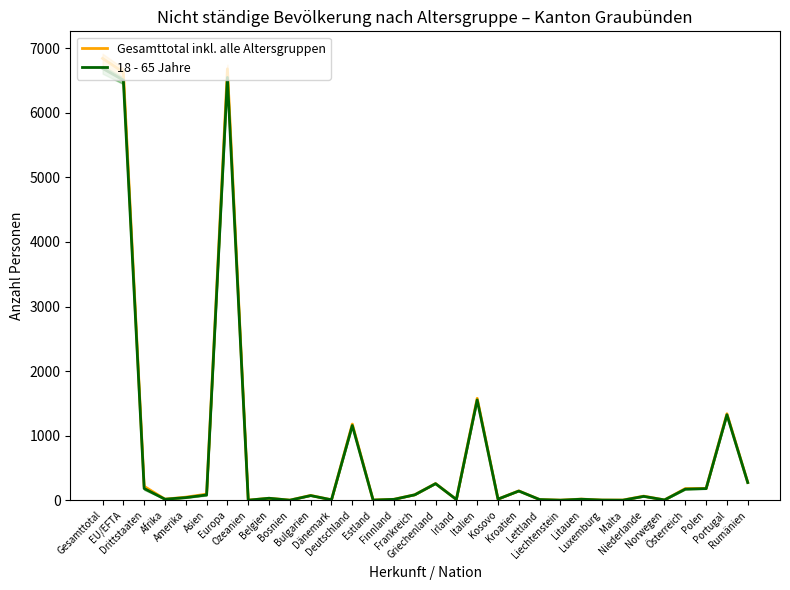

Reading left to right, what are all the values shown in this chart?

Gesamttotal inkl. alle Altersgruppen: Gesamttotal=6844	EU/EFTA=6629	Drittstaaten=215	Afrika=17	Amerika=48	Asien=95	Europa=6682	Ozeanien=2	Belgien=31	Bosnien=2	Bulgarien=75	Dänemark=7	Deutschland=1180	Estland=3	Finnland=15	Frankreich=85	Griechenland=259	Irland=12	Italien=1579	Kosovo=18	Kroatien=145	Lettland=11	Liechtenstein=2	Litauen=18	Luxemburg=3	Malta=3	Niederlande=64	Norwegen=5	Österreich=181	Polen=184	Portugal=1340	Rumänien=277
18 - 65 Jahre: Gesamttotal=6689	EU/EFTA=6507	Drittstaaten=182	Afrika=16	Amerika=41	Asien=82	Europa=6549	Ozeanien=1	Belgien=31	Bosnien=1	Bulgarien=72	Dänemark=7	Deutschland=1158	Estland=3	Finnland=14	Frankreich=84	Griechenland=257	Irland=12	Italien=1554	Kosovo=18	Kroatien=143	Lettland=11	Liechtenstein=1	Litauen=16	Luxemburg=3	Malta=1	Niederlande=60	Norwegen=5	Österreich=172	Polen=180	Portugal=1324	Rumänien=274